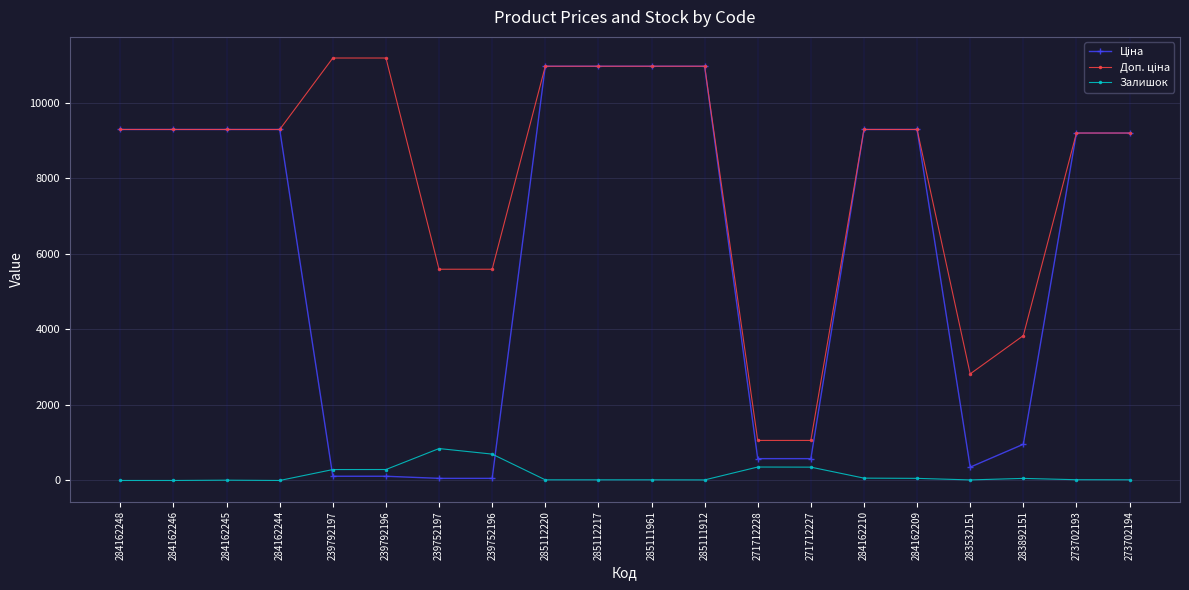

Is it true that Залишок equals 356.0 at 271712228?

True